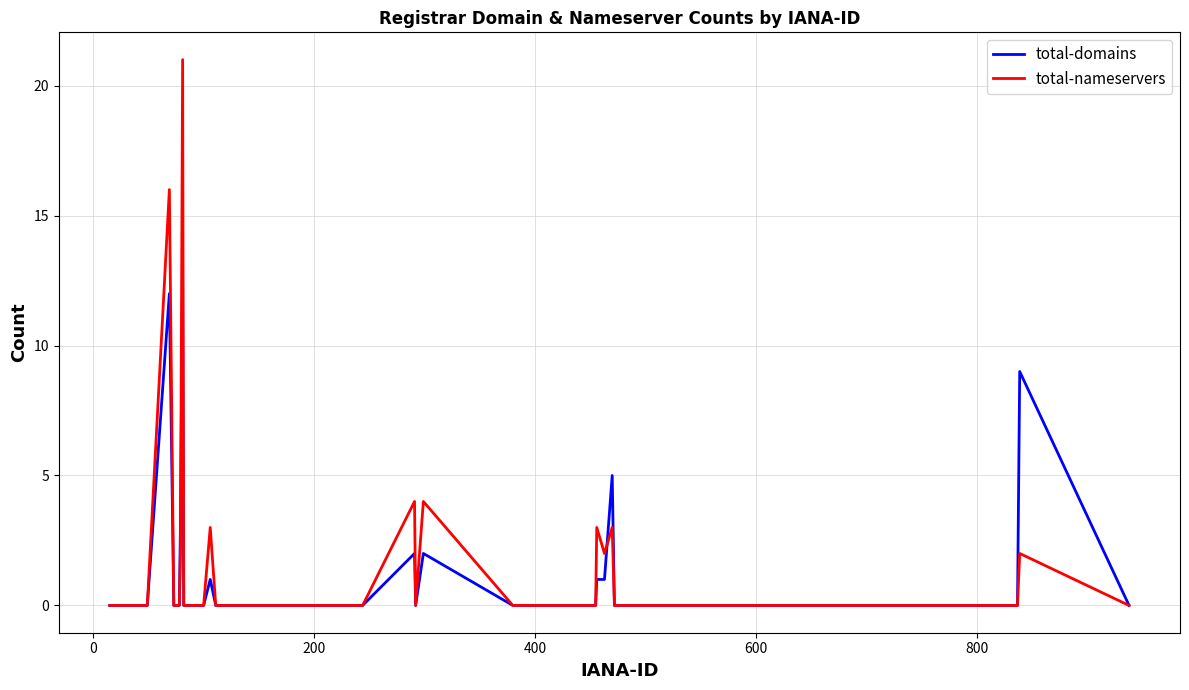

Which series has the largest range (max minus min)?

total-nameservers